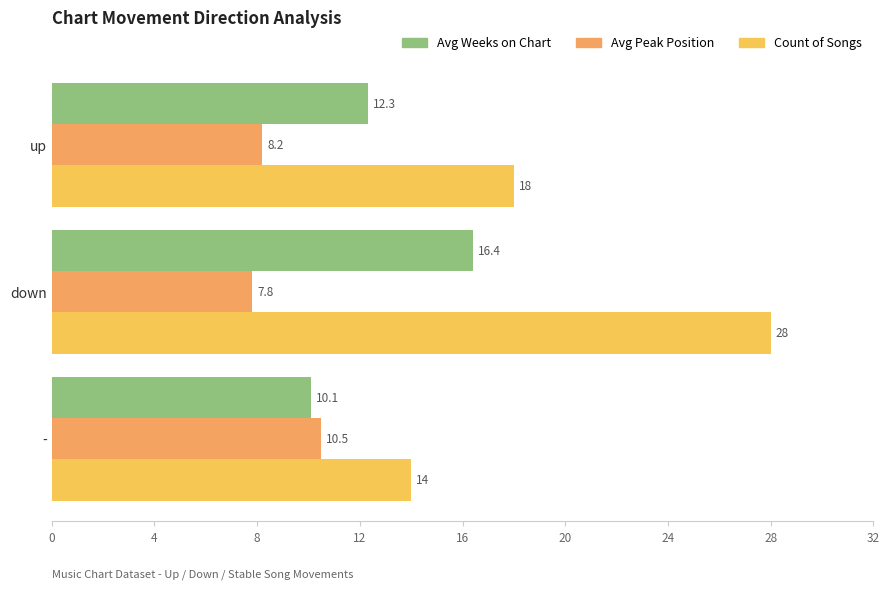

At how many categories does at least one series exceed 10?

3